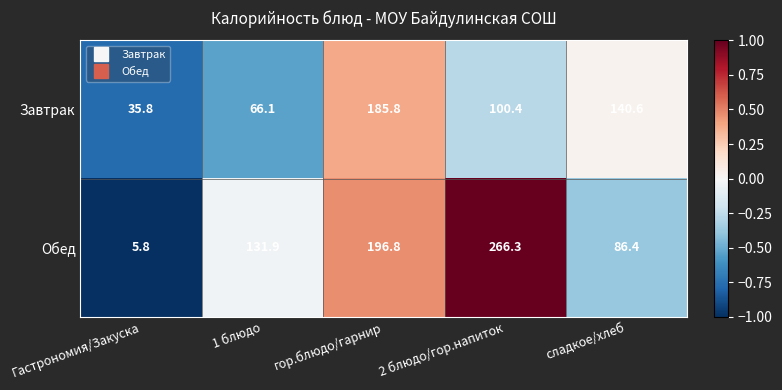

Rank the series at сладкое/хлеб from highest to lowest value.

Завтрак, Обед